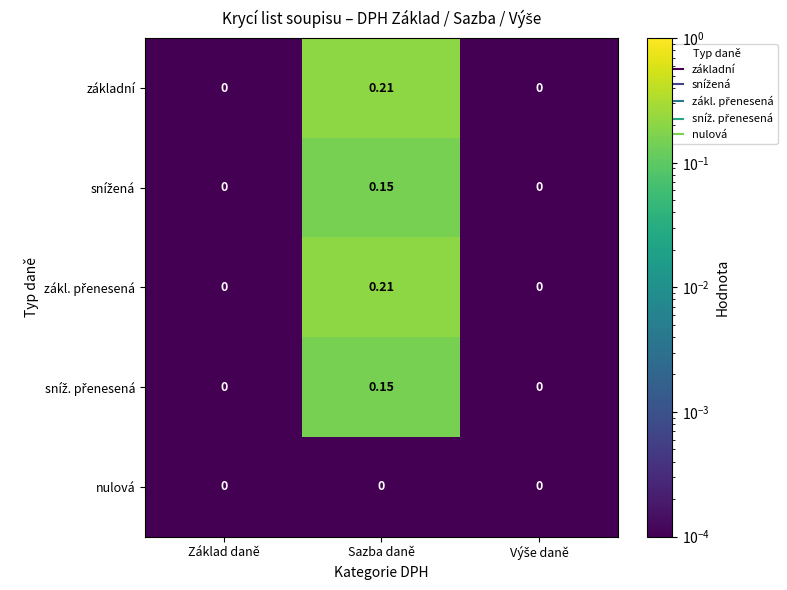

At which category is the sum across all series the highest?

Sazba daně